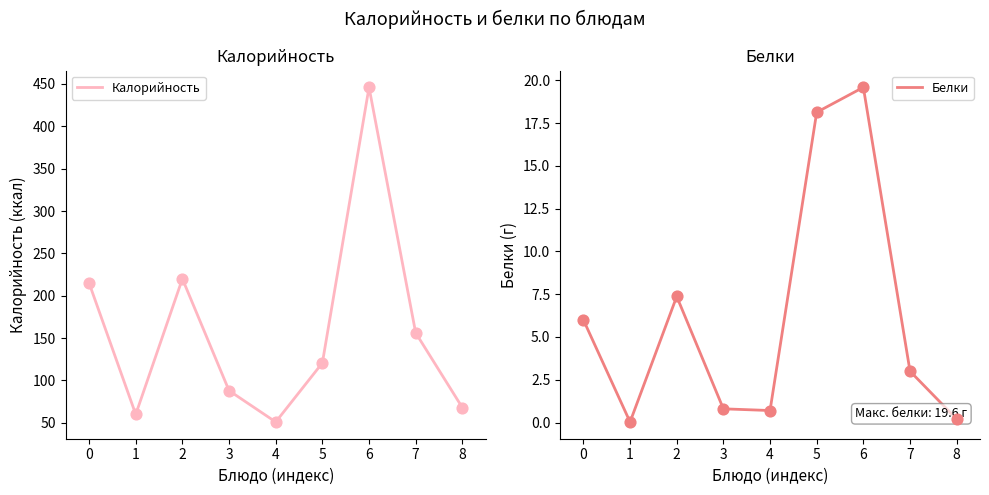

Is the value of Калорийность at 3 greater than the value of Белки at 6?

Yes